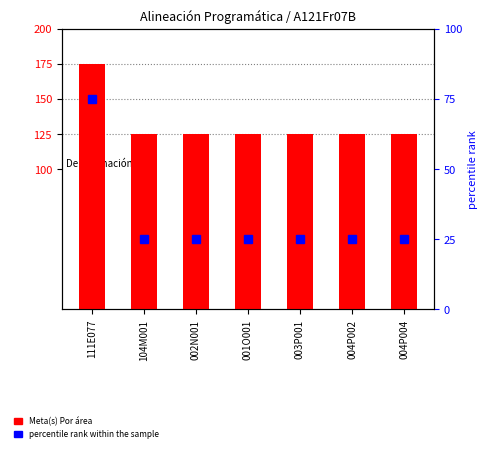

What is the label of the 4th bar from the left?

001O001